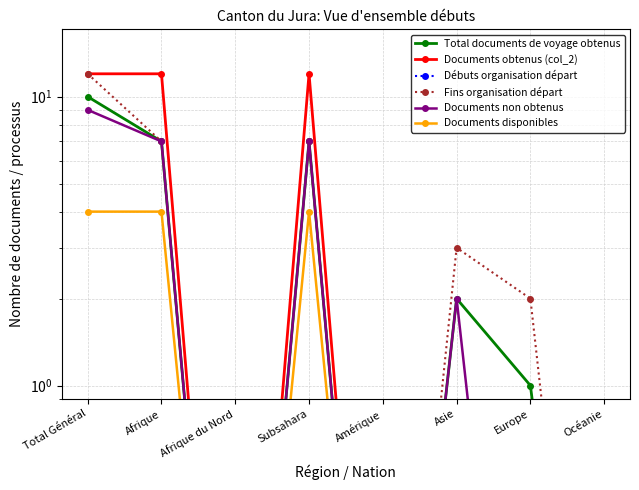

What is the difference between the maximum and minimum values in the Documents obtenus (col_2) series?

12.0